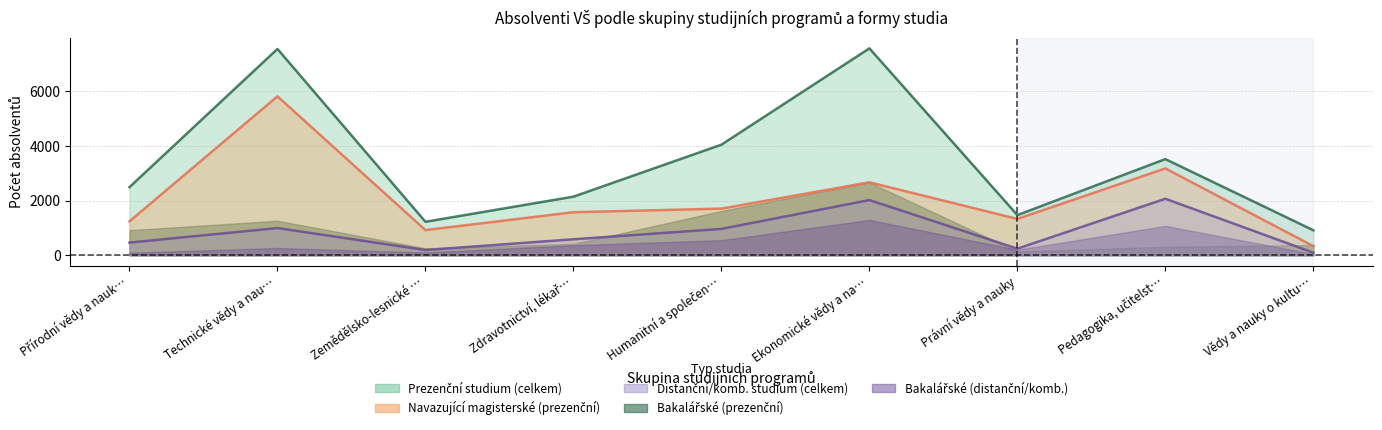

Between Přírodní vědy a nauk… and Právní vědy a nauky, which series saw the biggest shift?

Prezenční studium (celkem)